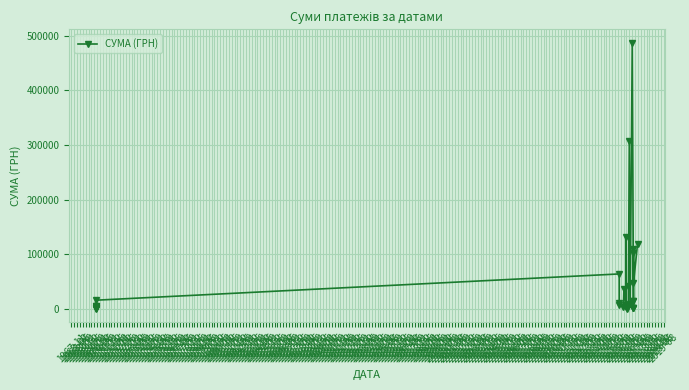

What is the value of the 18th point from the left?

528.0